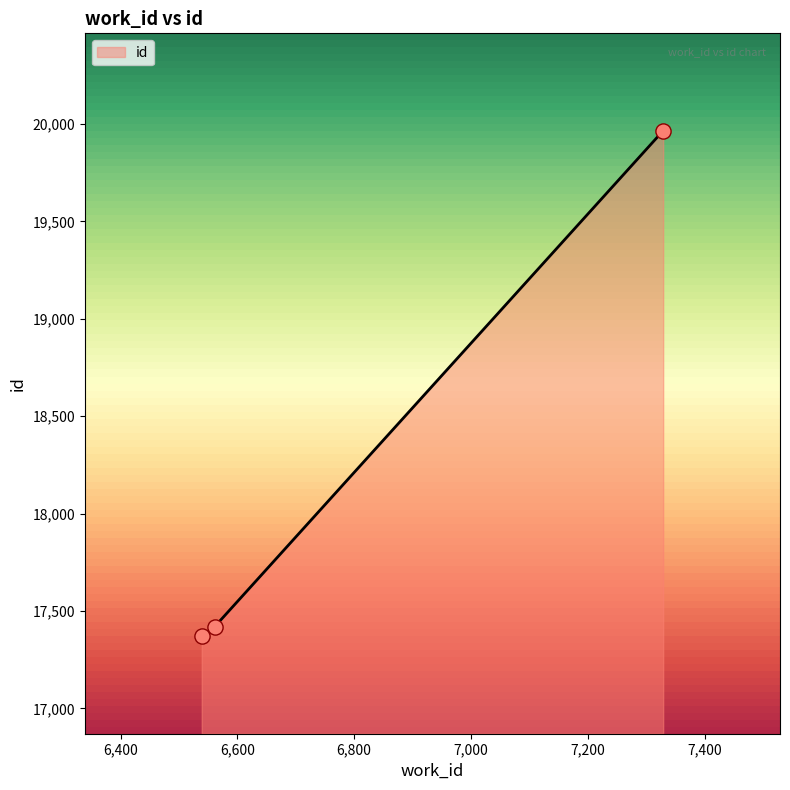

What is the change in value from 6539 to 7329?

+2596